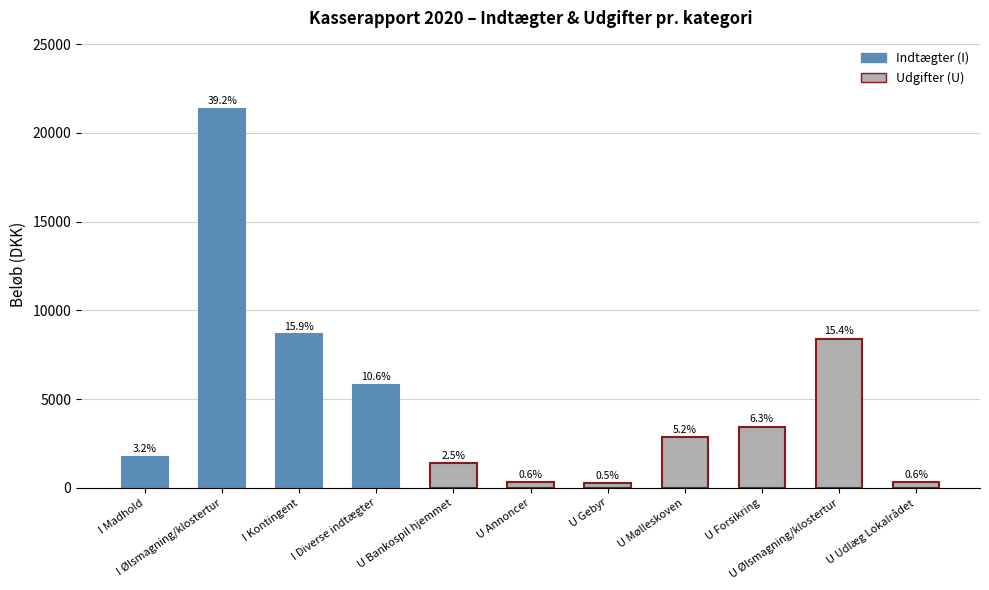

Where does the data first go above 2850?

I Ølsmagning/klostertur